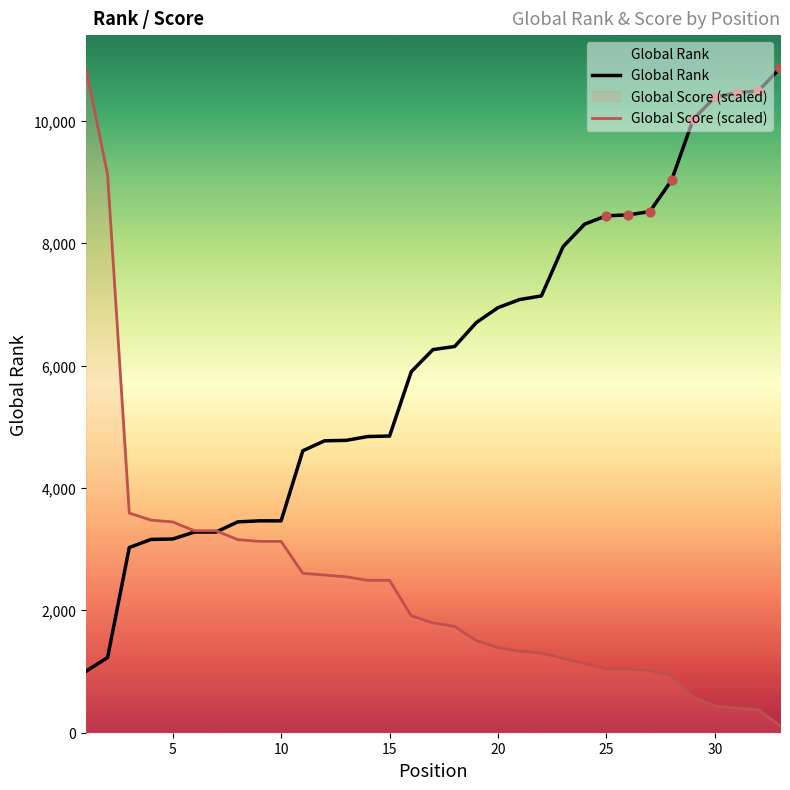

What is the total value across all series at 15?

7339.1